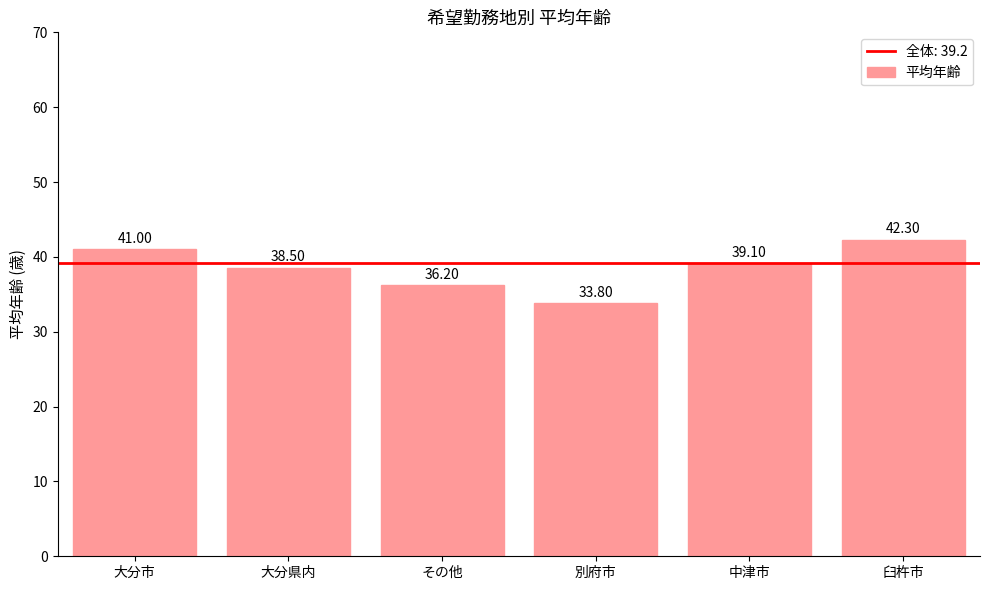

How many data points are above 39?

3